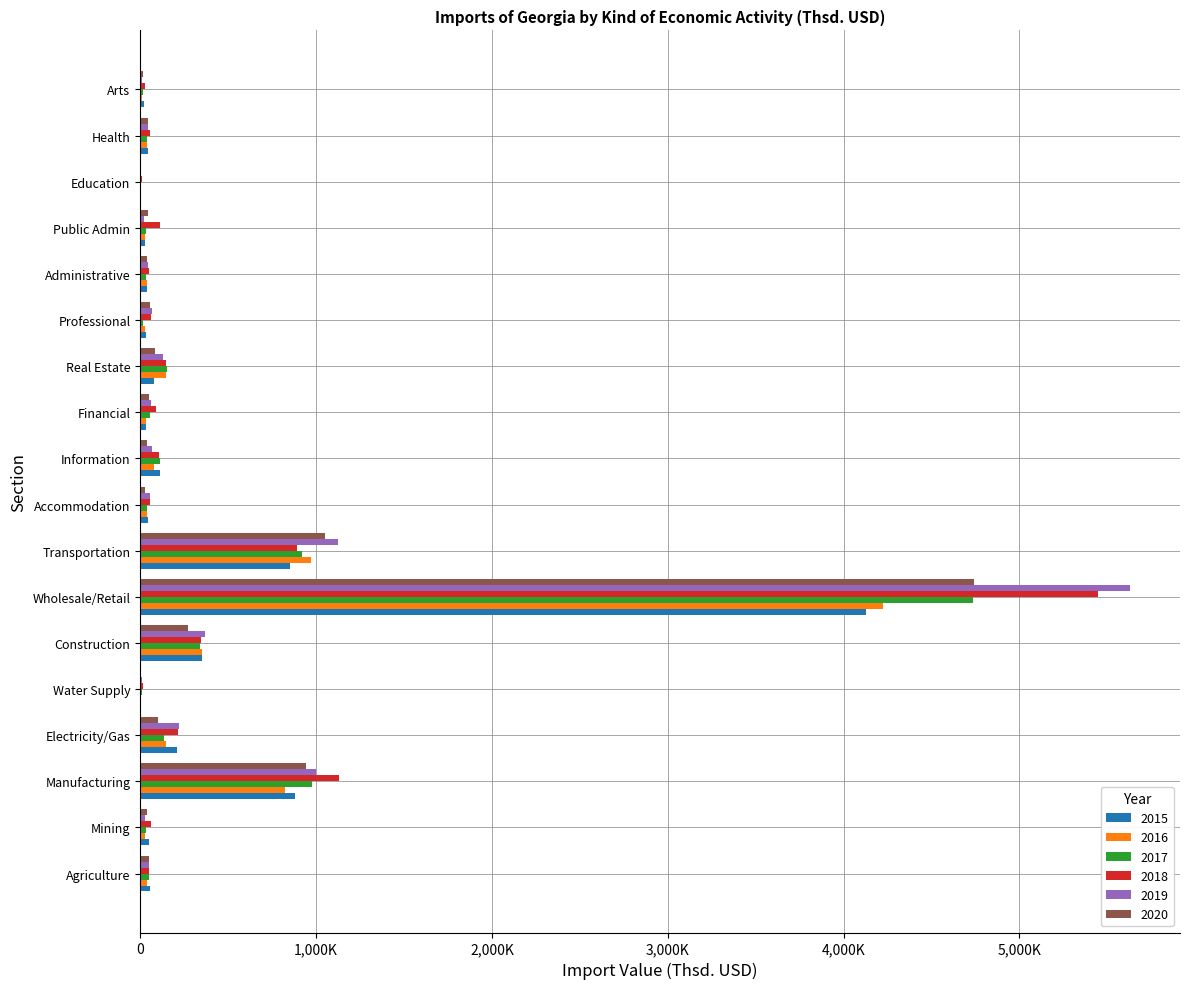

What are all the series names shown in the legend?

2015, 2016, 2017, 2018, 2019, 2020